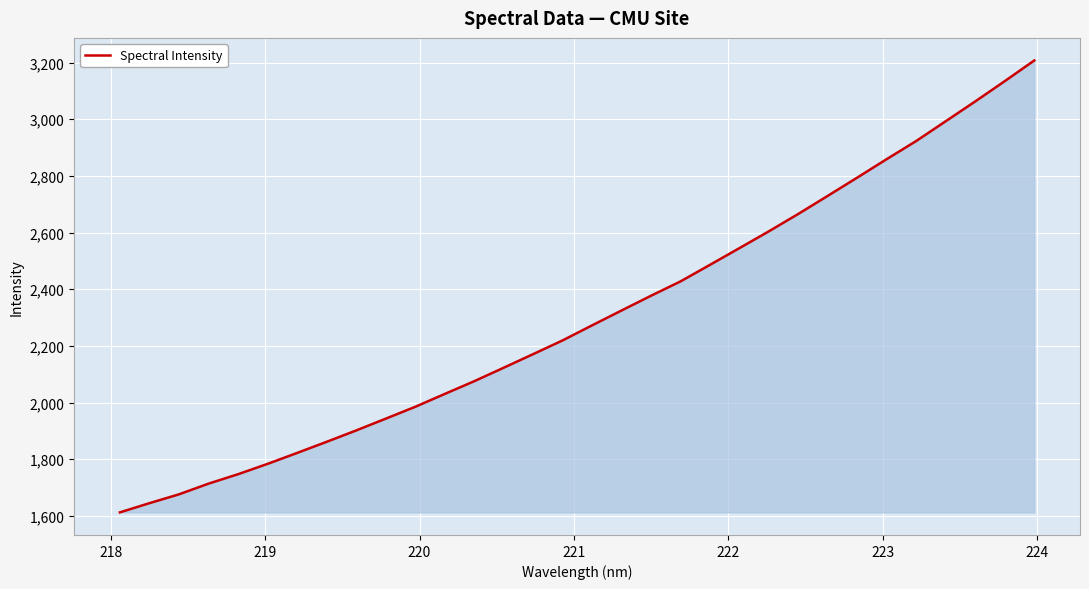

Count the number of categories in the chart.

32